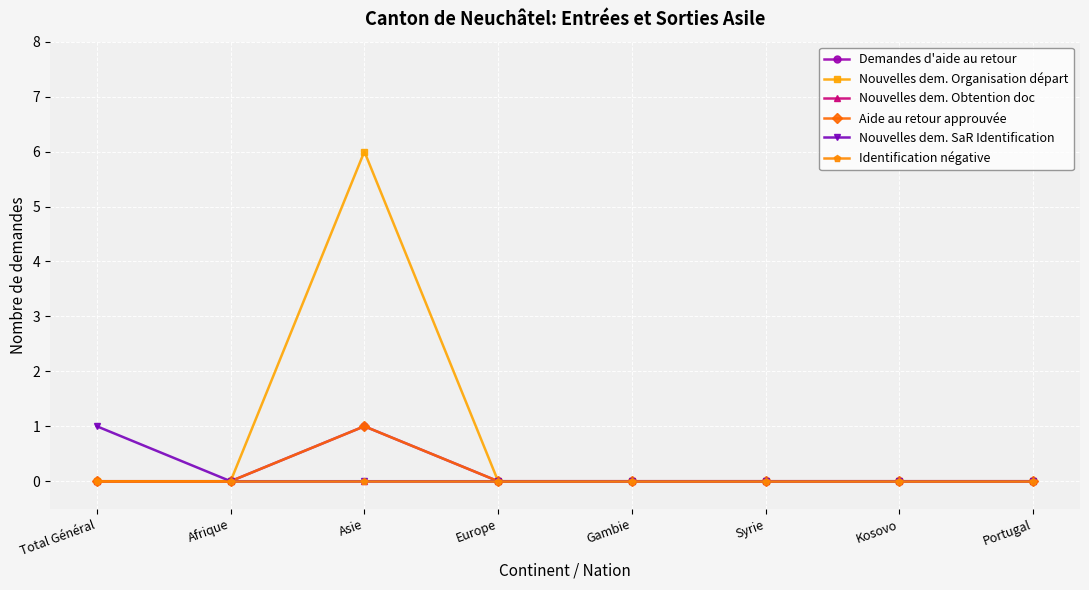

Where is the first local maximum for Nouvelles dem. Organisation départ?

Asie